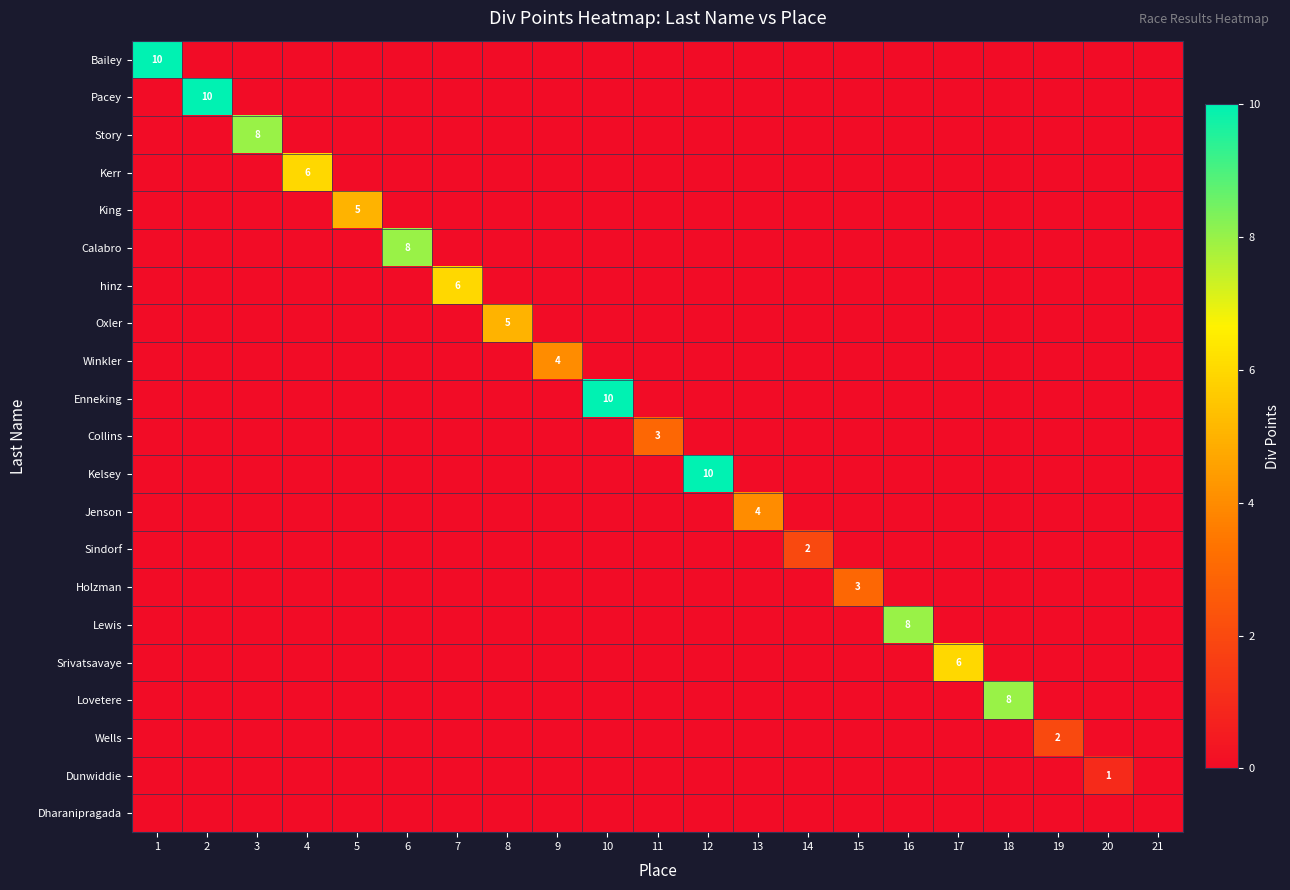

The Sindorf series shows -1 at 12. True or false?

False